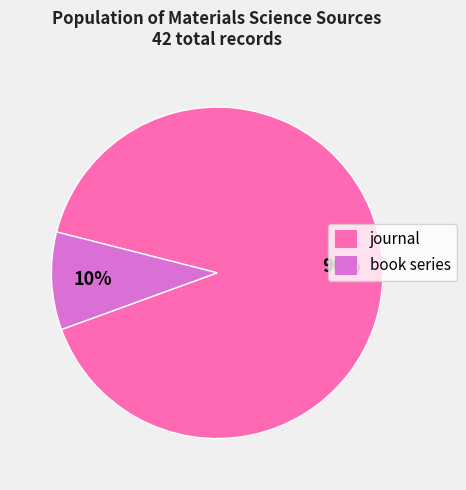

Is there a majority slice in this chart?

Yes